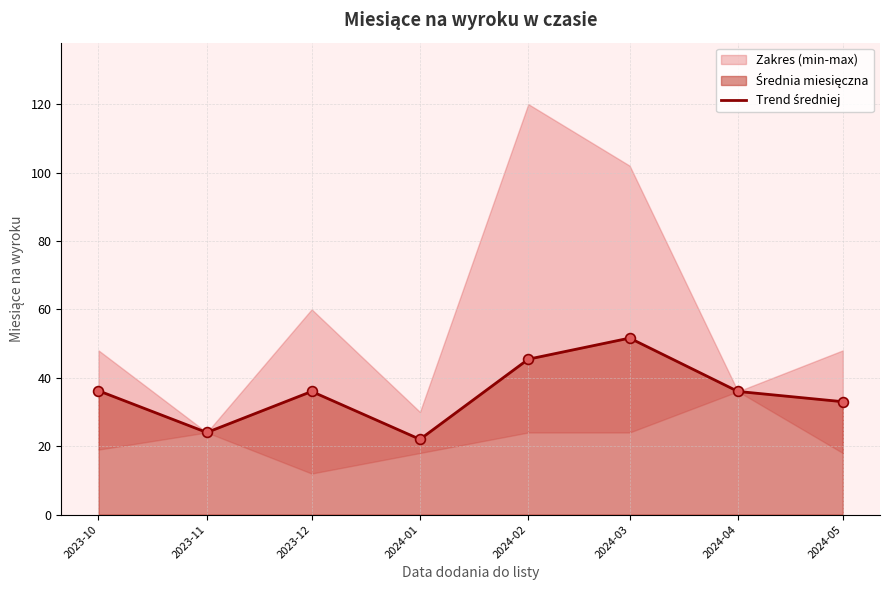

What is the ratio of the value at 2023-11 to the value at 2024-05?

0.7